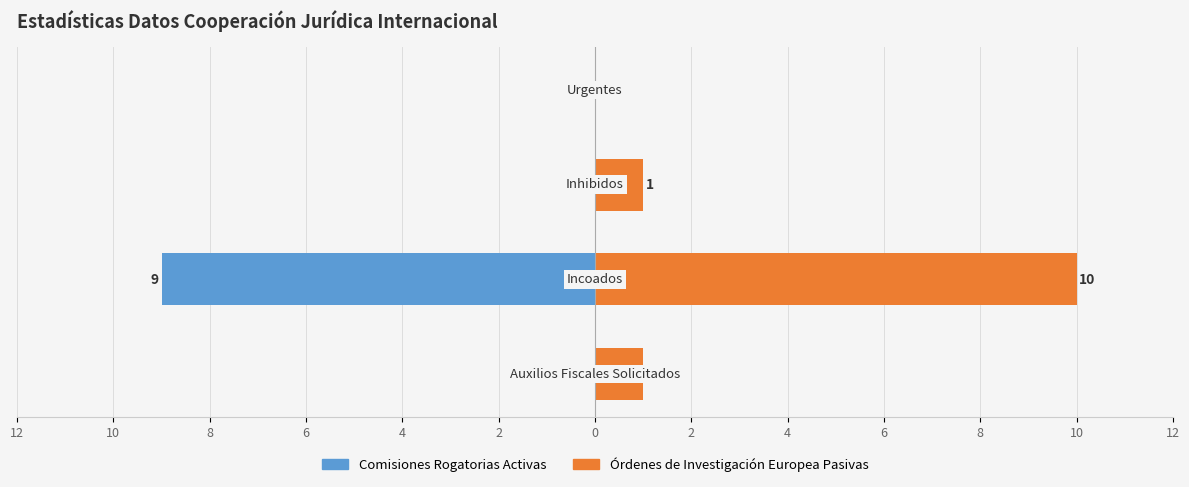

Count the Comisiones Rogatorias Activas values in the range 0 to 1.

3